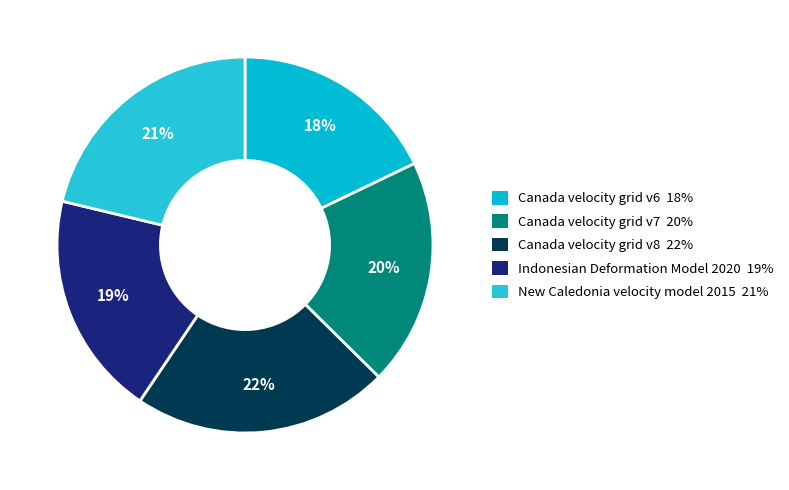

How many slices are in this pie chart?

5